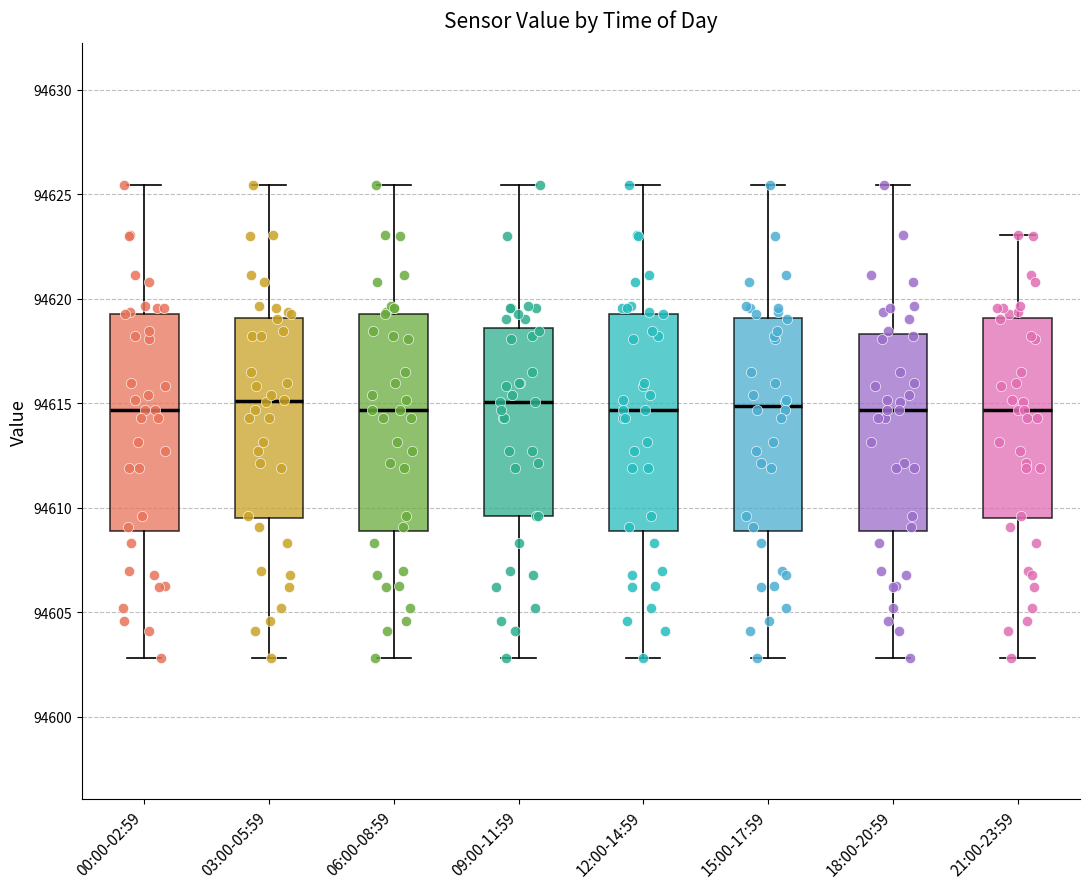

Reading left to right, transcribe this box plot: for each box, give where its median line is, the range the box spans, and where its two whiskers end, as read against the y-axis. The values are not printed on the chart, so give them approximately, as read against the axis.

00:00-02:59: median 94614.5, box 94609.0 to 94619.5, whiskers 94603.0 to 94625.5
03:00-05:59: median 94615.0, box 94609.5 to 94619.0, whiskers 94603.0 to 94625.5
06:00-08:59: median 94614.5, box 94609.0 to 94619.5, whiskers 94603.0 to 94625.5
09:00-11:59: median 94615.0, box 94609.5 to 94618.5, whiskers 94603.0 to 94625.5
12:00-14:59: median 94614.5, box 94609.0 to 94619.5, whiskers 94603.0 to 94625.5
15:00-17:59: median 94615.0, box 94609.0 to 94619.0, whiskers 94603.0 to 94625.5
18:00-20:59: median 94614.5, box 94609.0 to 94618.5, whiskers 94603.0 to 94625.5
21:00-23:59: median 94614.5, box 94609.5 to 94619.0, whiskers 94603.0 to 94623.0